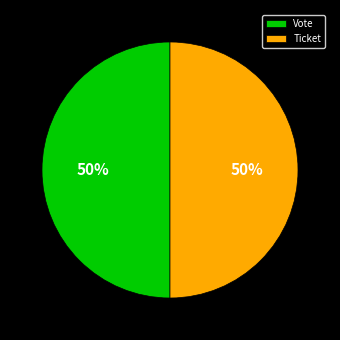

The Vote slice represents 60% of the pie. True or false?

False